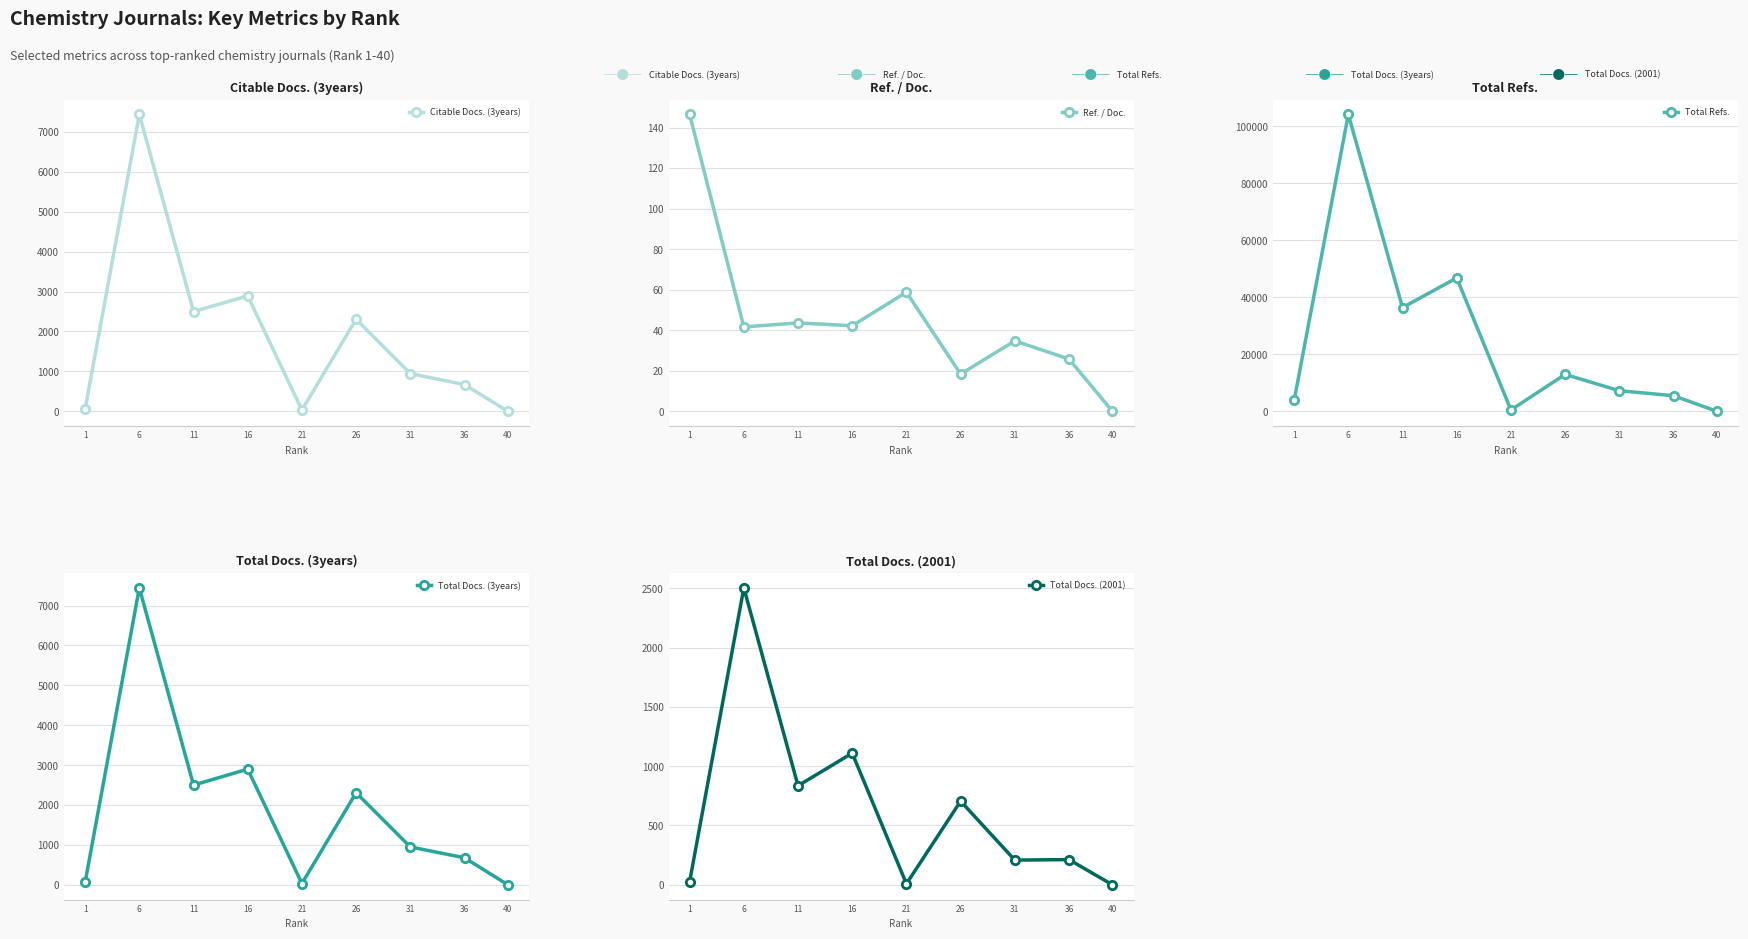

At which category does Total Docs. (3years) reach its first local peak?

6